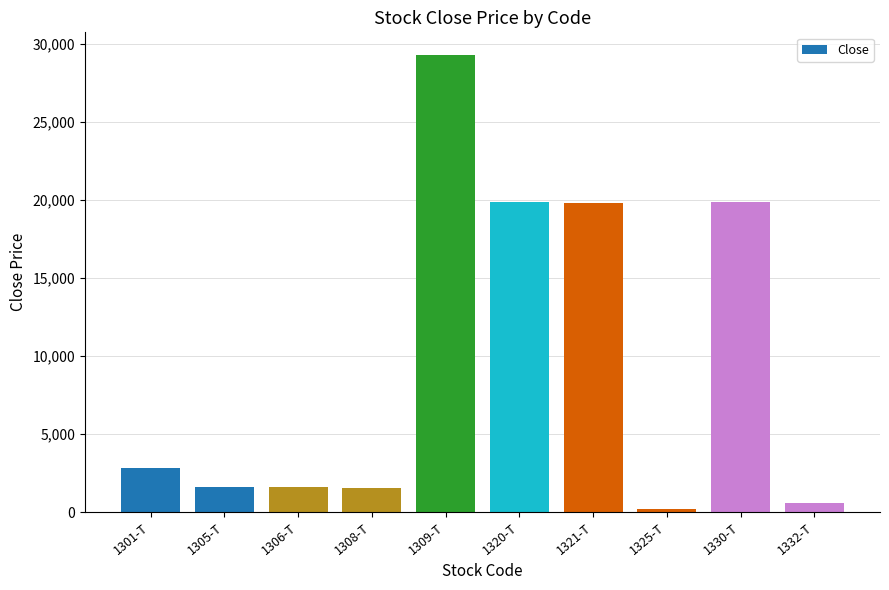

What is the sum of all values?

97268